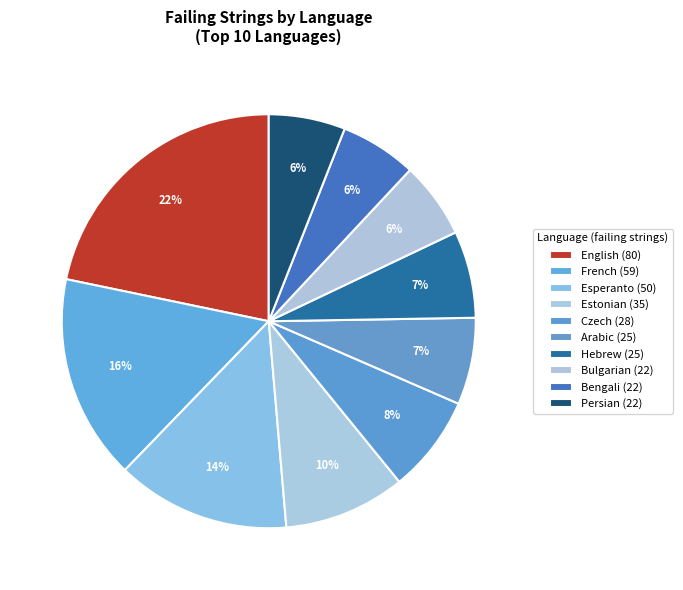

Does any single category account for the majority?

No